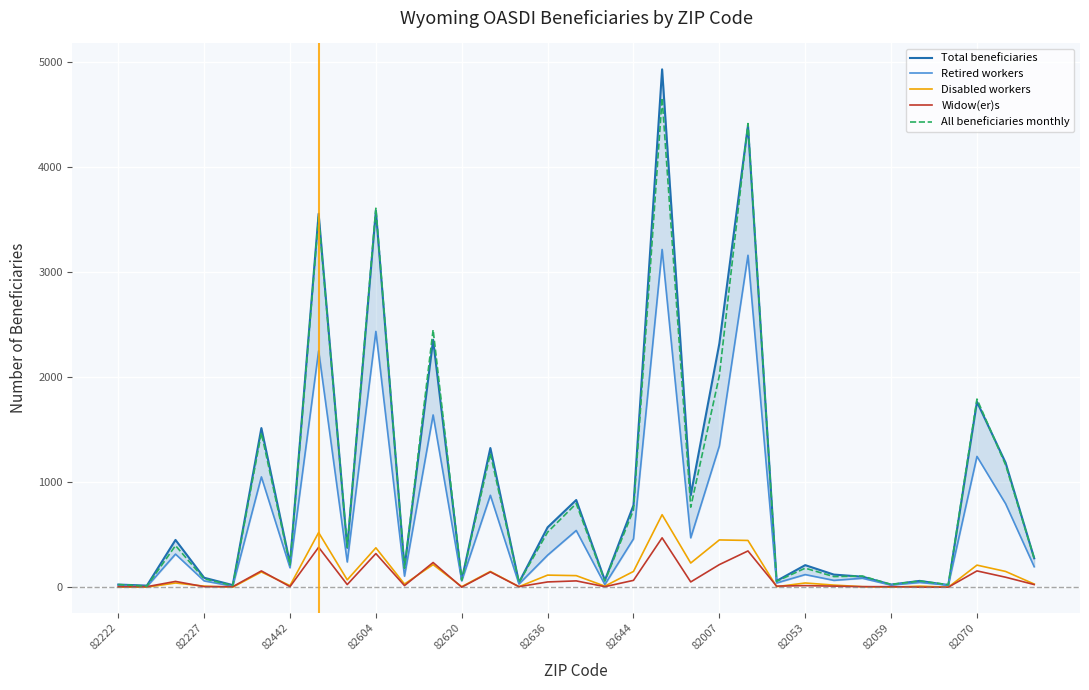

Reading left to right, what are all the values shown in this chart?

Total beneficiaries: 25	15	450	90	20	1515	225	3555	375	3585	185	2355	70	1325	45	570	830	65	780	4930	875	2320	4395	60	210	120	100	25	60	20	1765	1185	275
Retired workers: 20	5	315	60	10	1050	185	2250	240	2435	105	1640	60	875	30	305	540	25	460	3215	470	1345	3160	40	120	65	85	20	45	20	1245	795	195
Disabled workers: 0	0	40	10	0	145	15	520	70	375	30	215	5	150	5	115	110	10	150	690	230	450	445	5	40	20	5	0	10	0	210	150	30
Widow(er)s: 5	5	55	5	5	155	5	380	25	320	15	235	0	145	5	50	60	5	65	470	50	215	345	10	15	10	5	5	0	0	155	95	25
All beneficiaries monthly: 25	10	396	80	16	1469	211	3527	381	3608	181	2451	66	1272	44	524	796	58	735	4658	762	2014	4414	56	181	101	106	26	59	24	1791	1165	275